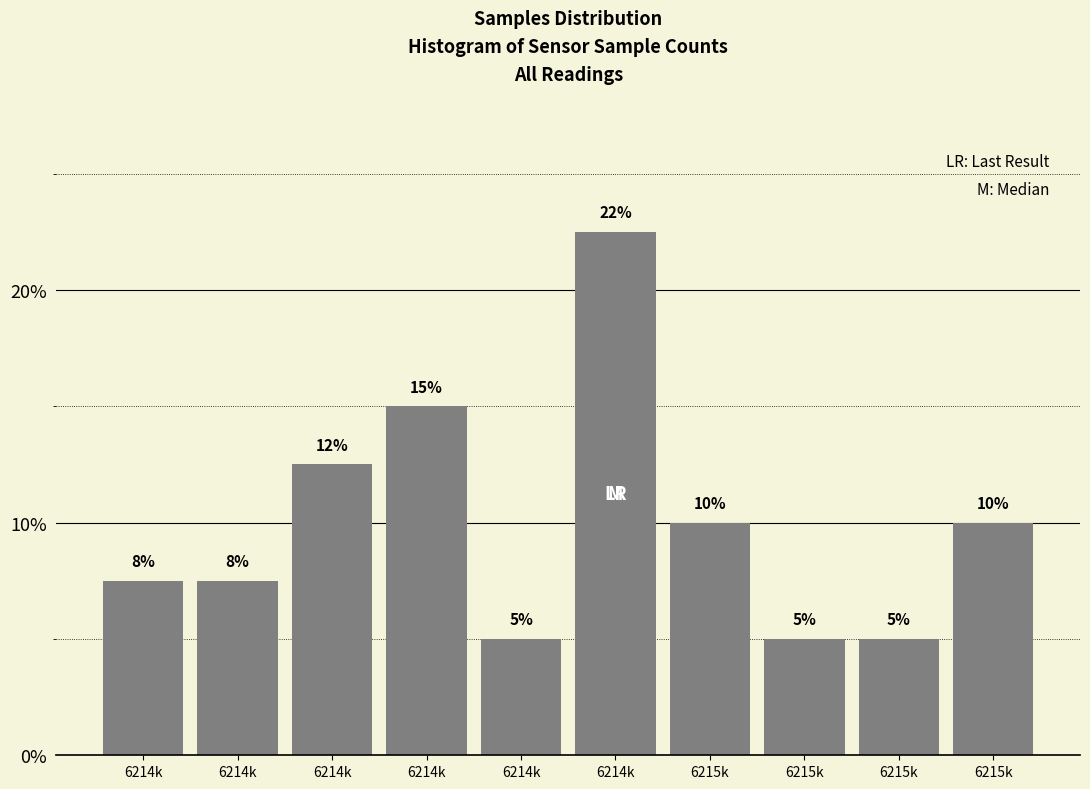

Are the bars horizontal?

No